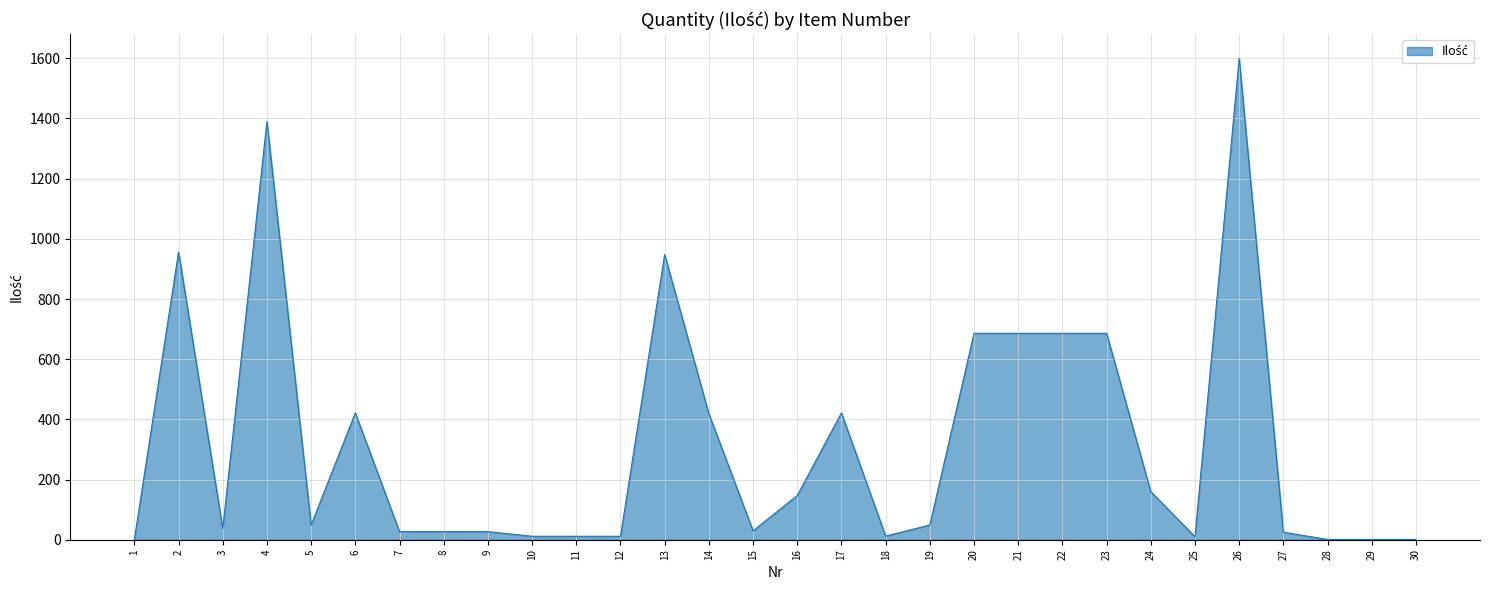

What is the average value?

317.9